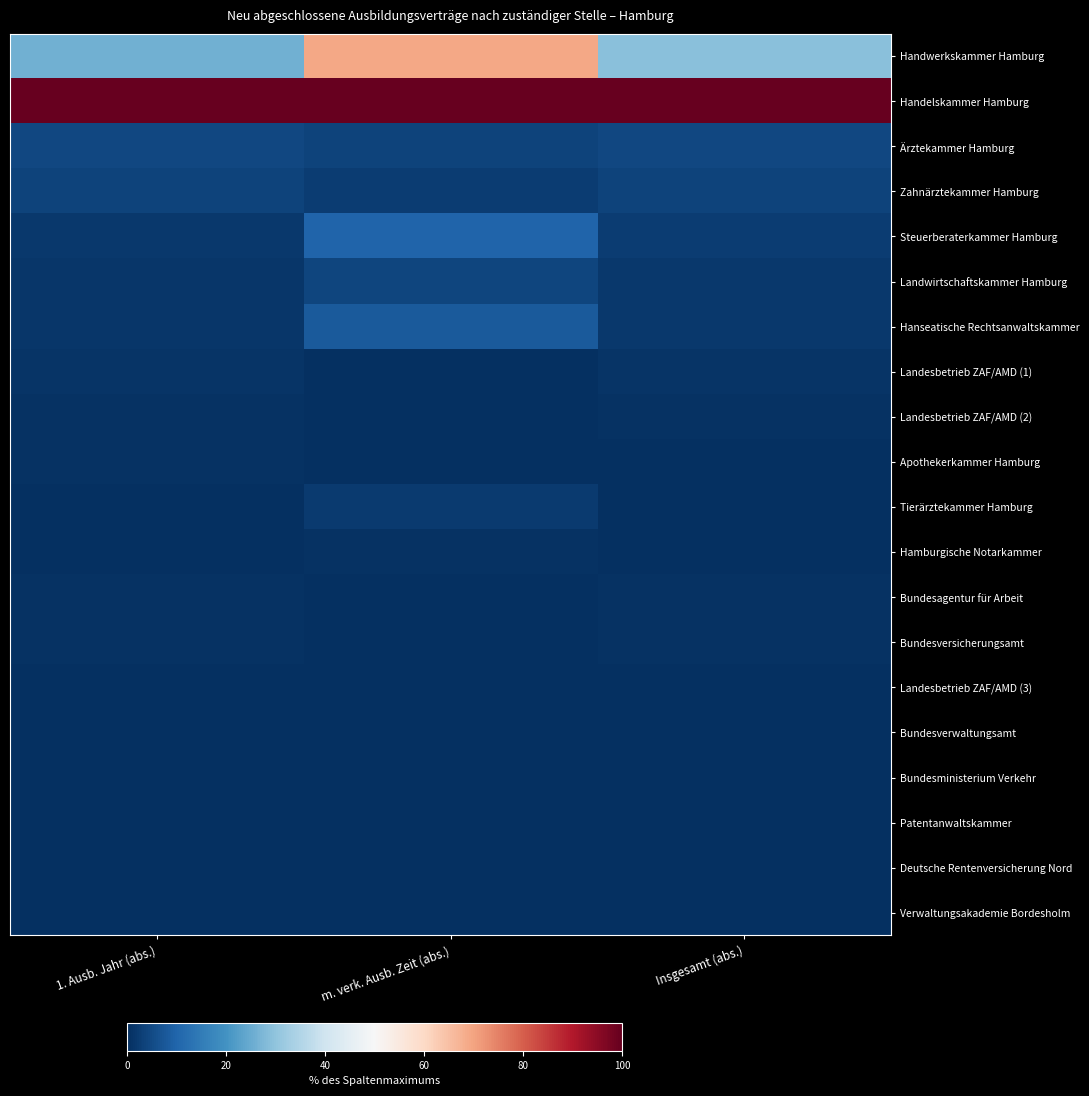

How many series are shown in this chart?

20